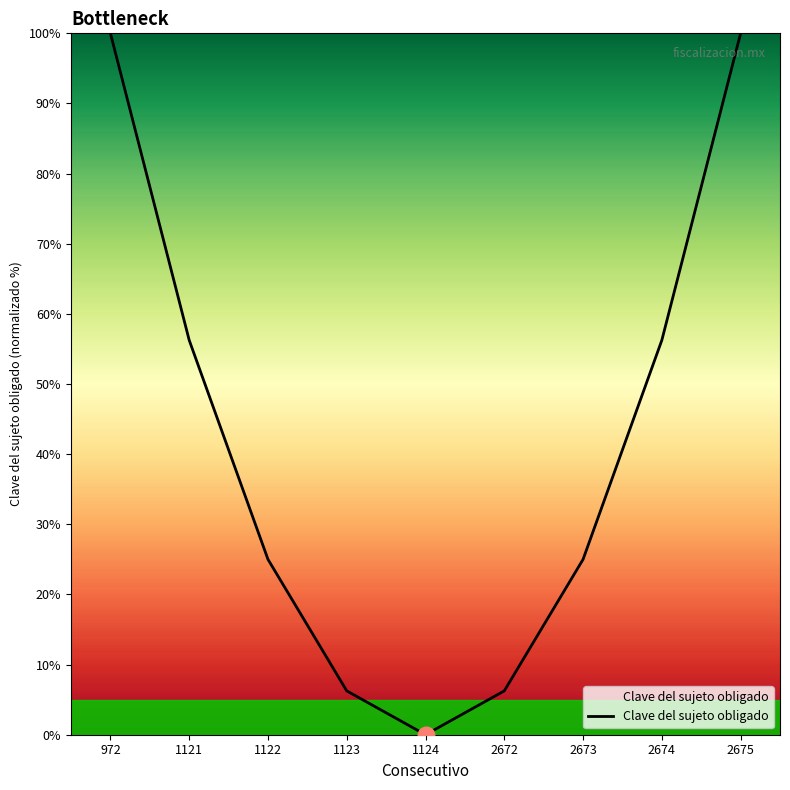

How many lines are shown in the chart?

1